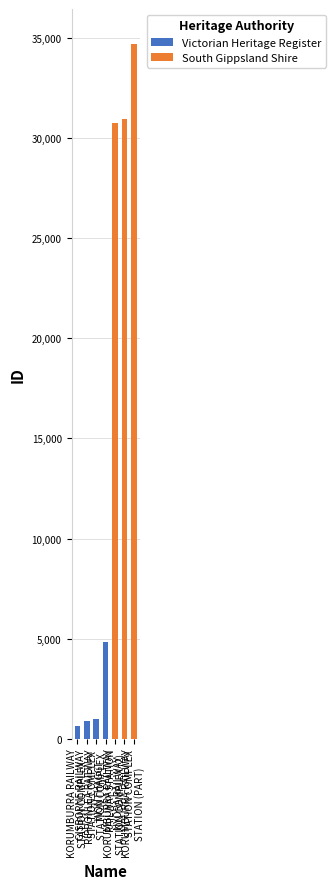

What is the sum of all Victorian Heritage Register values?

7345